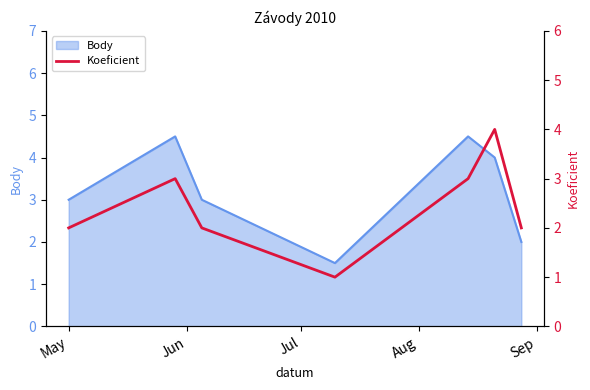

At which category does Body reach its first local peak?

Jun